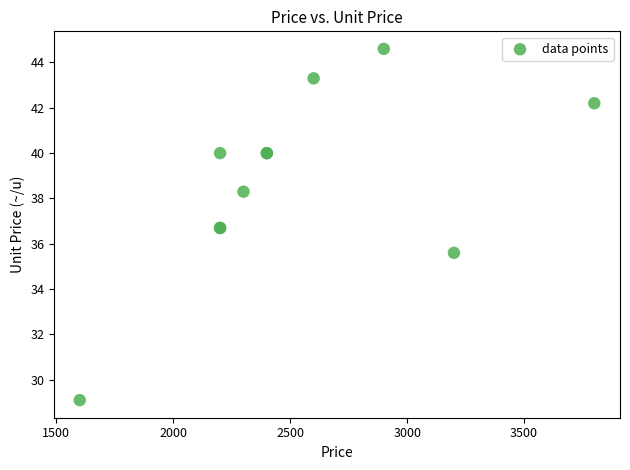

What Y value in the scatter plot is closest to 36?

35.6